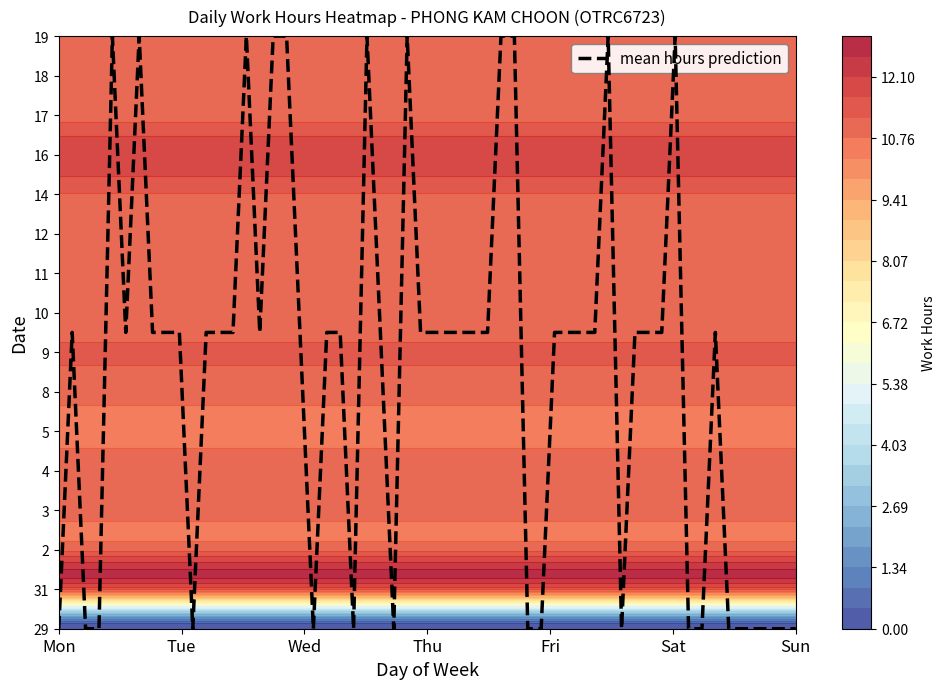

Reading right to left, transcribe all the data shown in this chart.

29: 0.0	0.0	0.0	0.0	0.0	0.0	0.0
31: 11.1	11.1	11.1	11.1	11.1	11.1	11.1
2: 11.1	11.1	11.1	11.1	11.1	11.1	11.1
3: 11.0	11.0	11.0	11.0	11.0	11.0	11.0
4: 11.1	11.1	11.1	11.1	11.1	11.1	11.1
5: 10.6	10.6	10.6	10.6	10.6	10.6	10.6
8: 10.9	10.9	10.9	10.9	10.9	10.9	10.9
9: 11.2	11.2	11.2	11.2	11.2	11.2	11.2
10: 11.0	11.0	11.0	11.0	11.0	11.0	11.0
11: 11.0	11.0	11.0	11.0	11.0	11.0	11.0
12: 11.2	11.2	11.2	11.2	11.2	11.2	11.2
14: 11.2	11.2	11.2	11.2	11.2	11.2	11.2
16: 12.0	12.0	12.0	12.0	12.0	12.0	12.0
17: 11.0	11.0	11.0	11.0	11.0	11.0	11.0
18: 10.9	10.9	10.9	10.9	10.9	10.9	10.9
19: 11.0	11.0	11.0	11.0	11.0	11.0	11.0